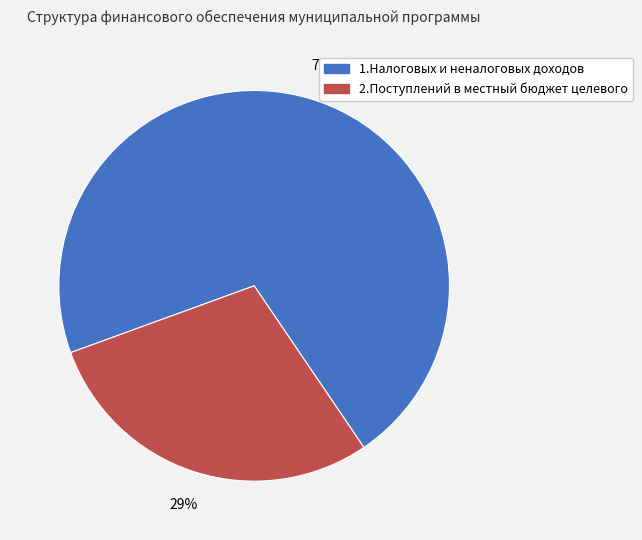

Is the sum of 2.Поступлений в местный бюджет целевого and 1.Налоговых и неналоговых доходов greater than half?

Yes